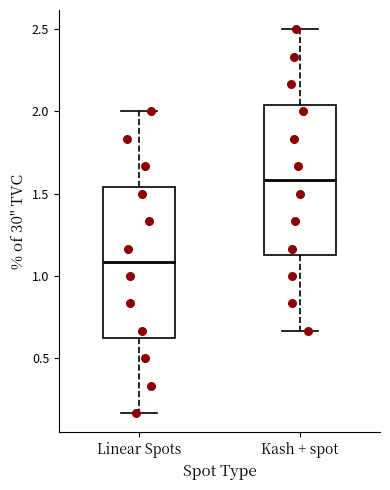

Where does the lower whisker of the box for Kash + spot end on the y-axis? The values are not printed on the chart, so give them approximately, as read against the axis.

0.65